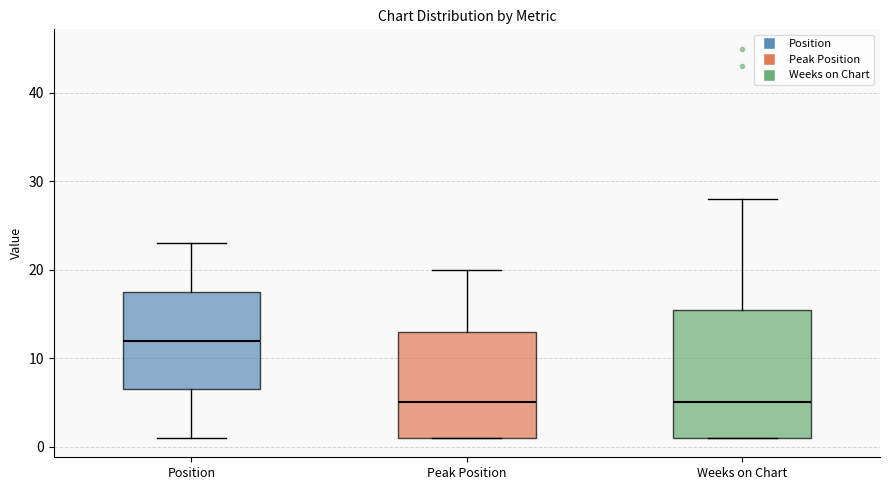

Where is the upper edge of the box for Peak Position on the y-axis? The values are not printed on the chart, so give them approximately, as read against the axis.

13